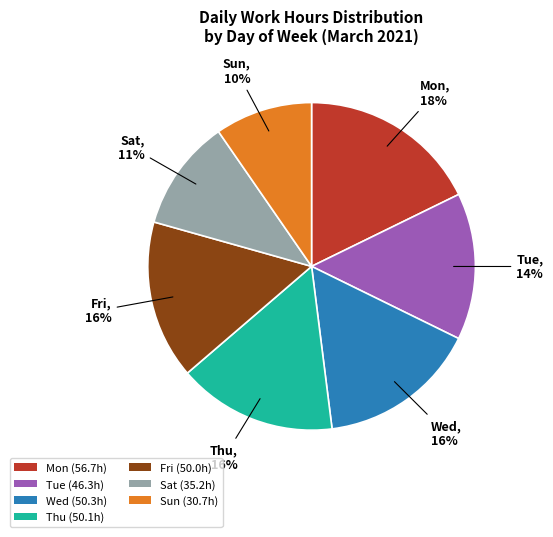

To the nearest percent, what percentage of the pie is Fri?

16%